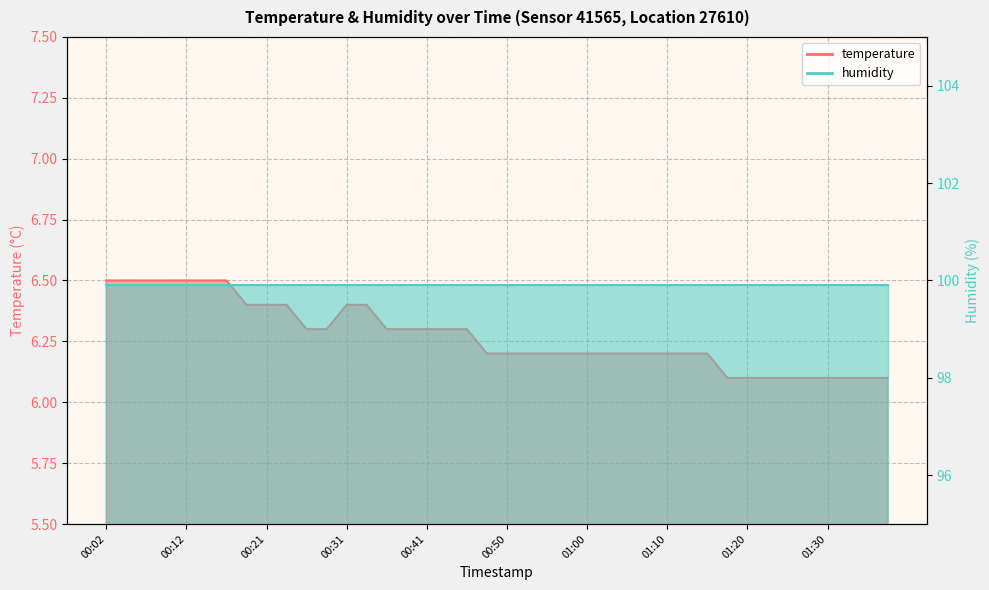

What is the label of the 17th point from the right?

00:58